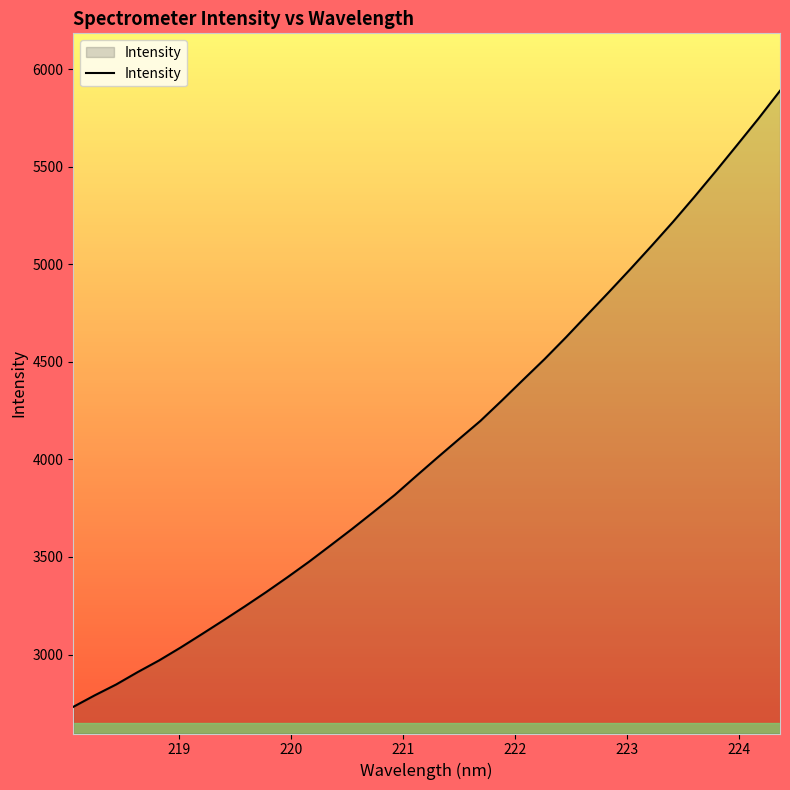

What is the maximum value shown in the chart?

5889.0